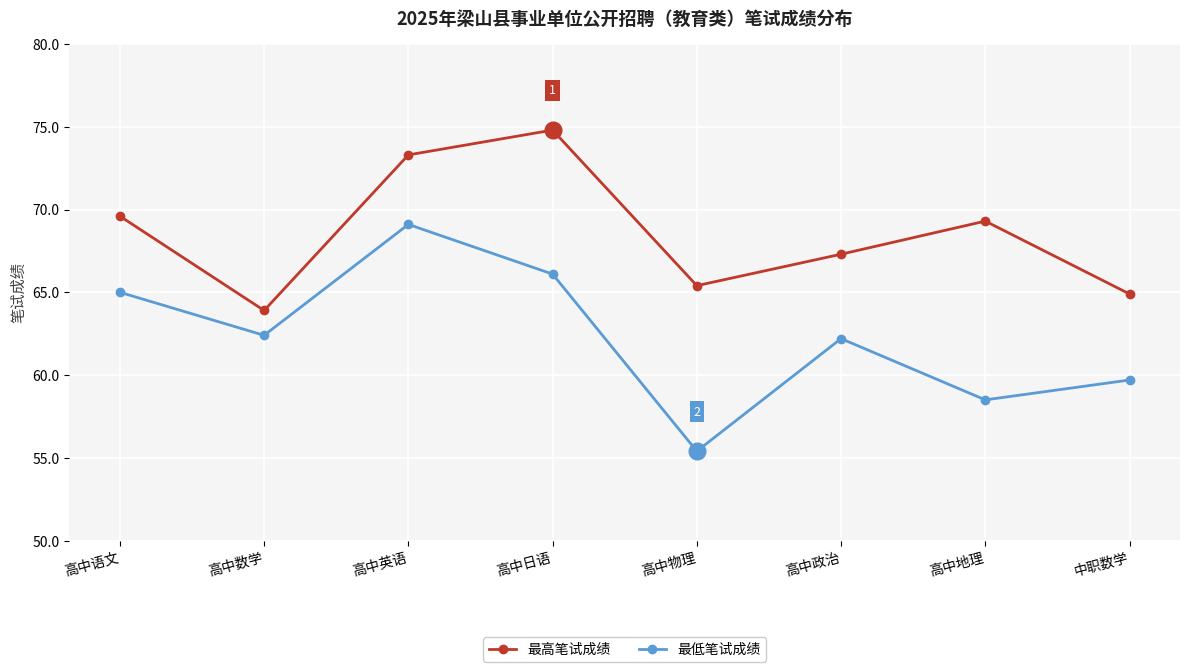

What is the label of the 2nd point from the left?

高中数学